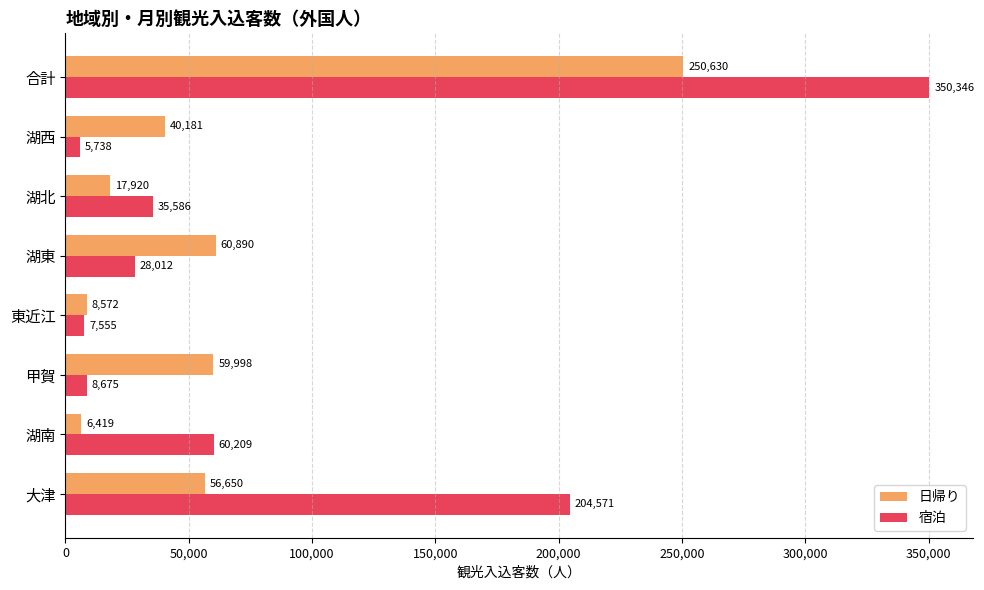

At which label does 宿泊 reach its minimum?

湖西